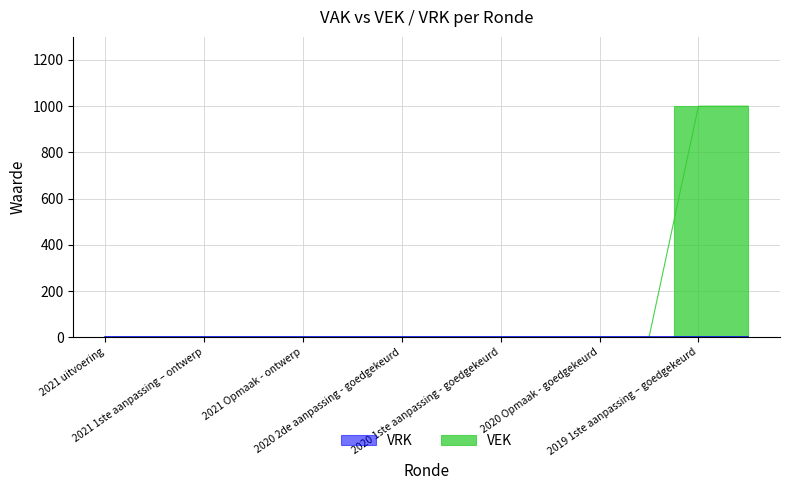

Does the chart have visible grid lines?

Yes